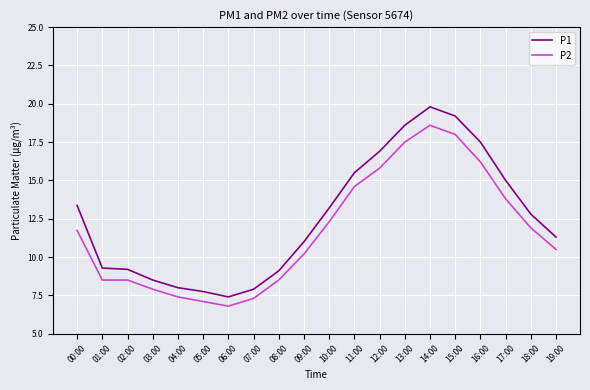

Is this an area chart (filled region under the line)?

No